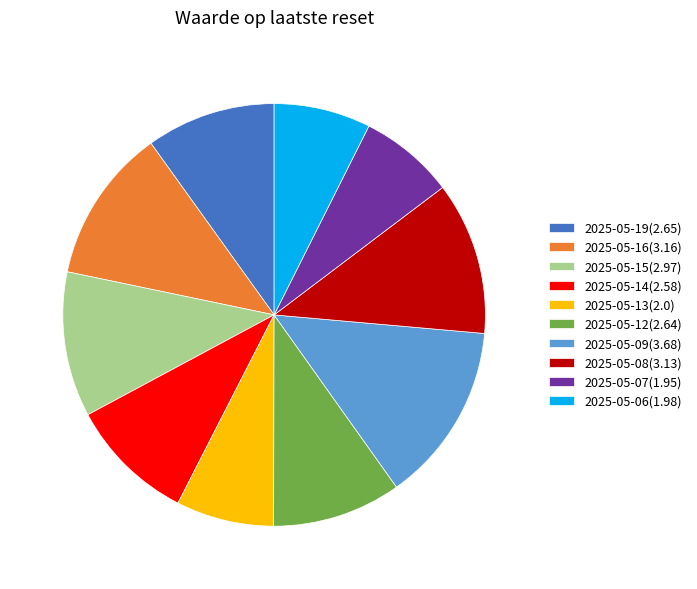

Do 2025-05-16(3.16) and 2025-05-07(1.95) together represent more than half of the pie?

No